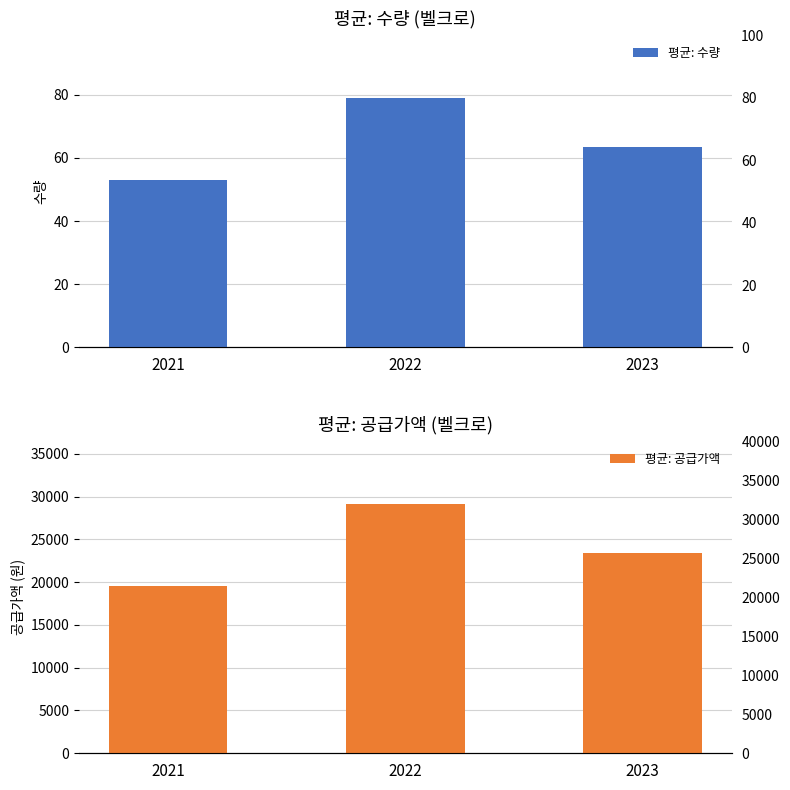

Is the value of 평균: 수량 at 2022 greater than the value of 평균: 공급가액 at 2022?

No